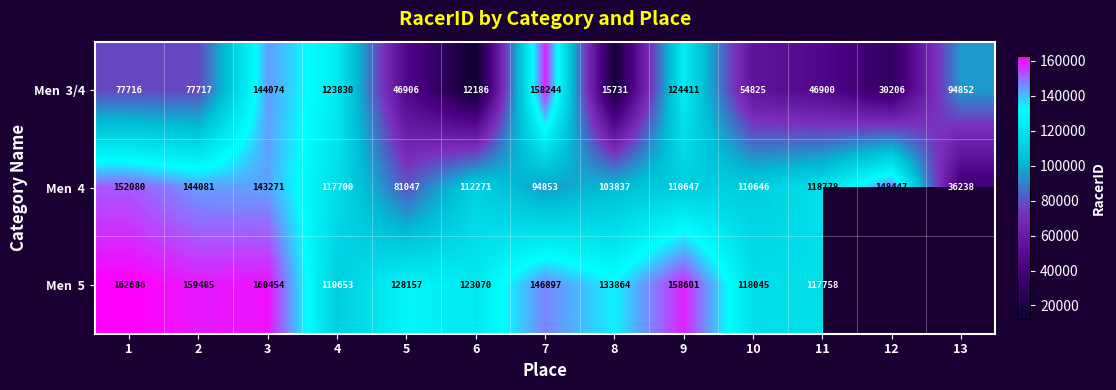

What is the total value across all series at 6?

247527